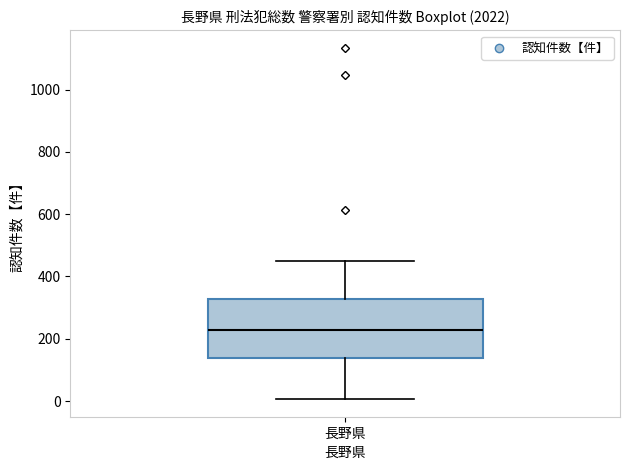

Read this box plot against the y-axis: the position of the median line, the range covered by the box, and the ends of both whiskers. The values are not printed on the chart, so give them approximately, as read against the axis.

median 220, box 140 to 320, whiskers 0 to 440